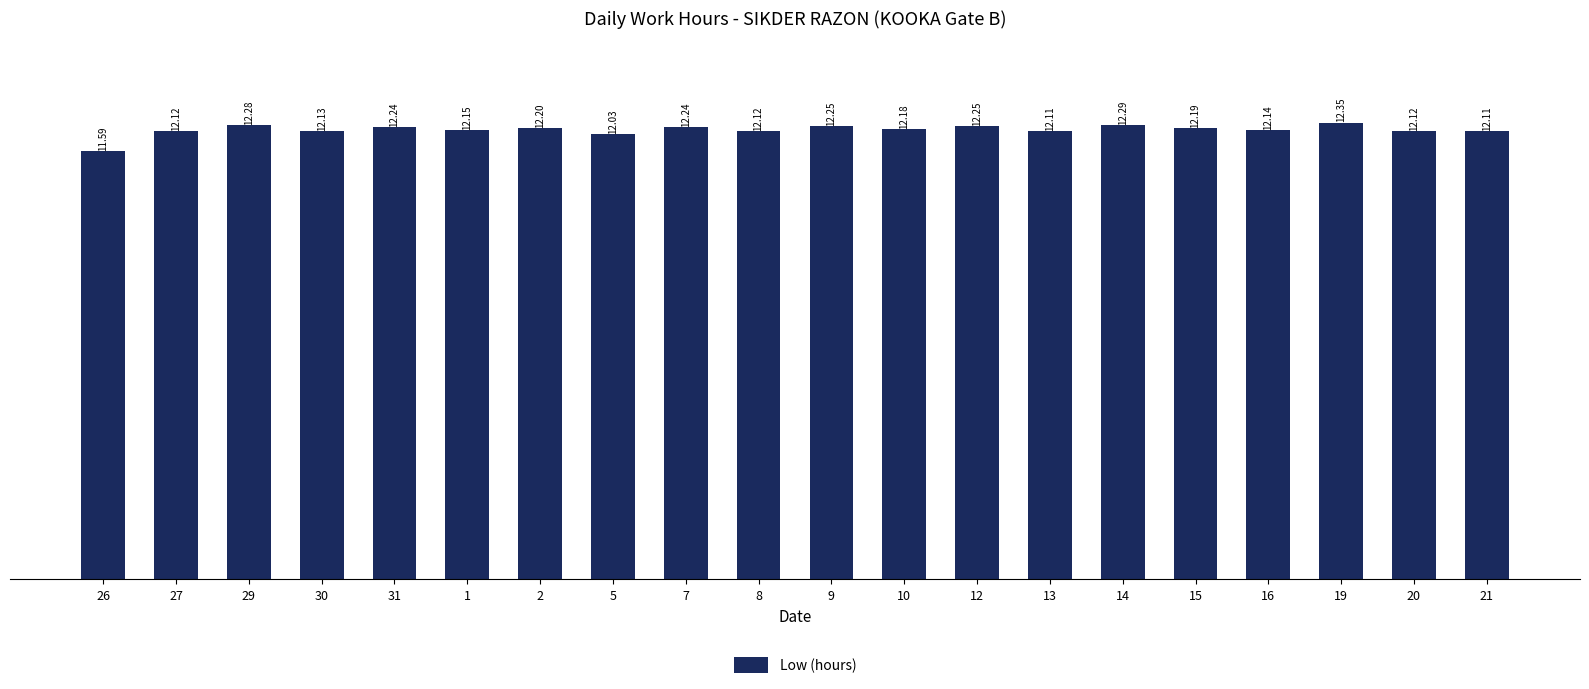

What is the ratio of the value at 12 to the value at 19?

1.0